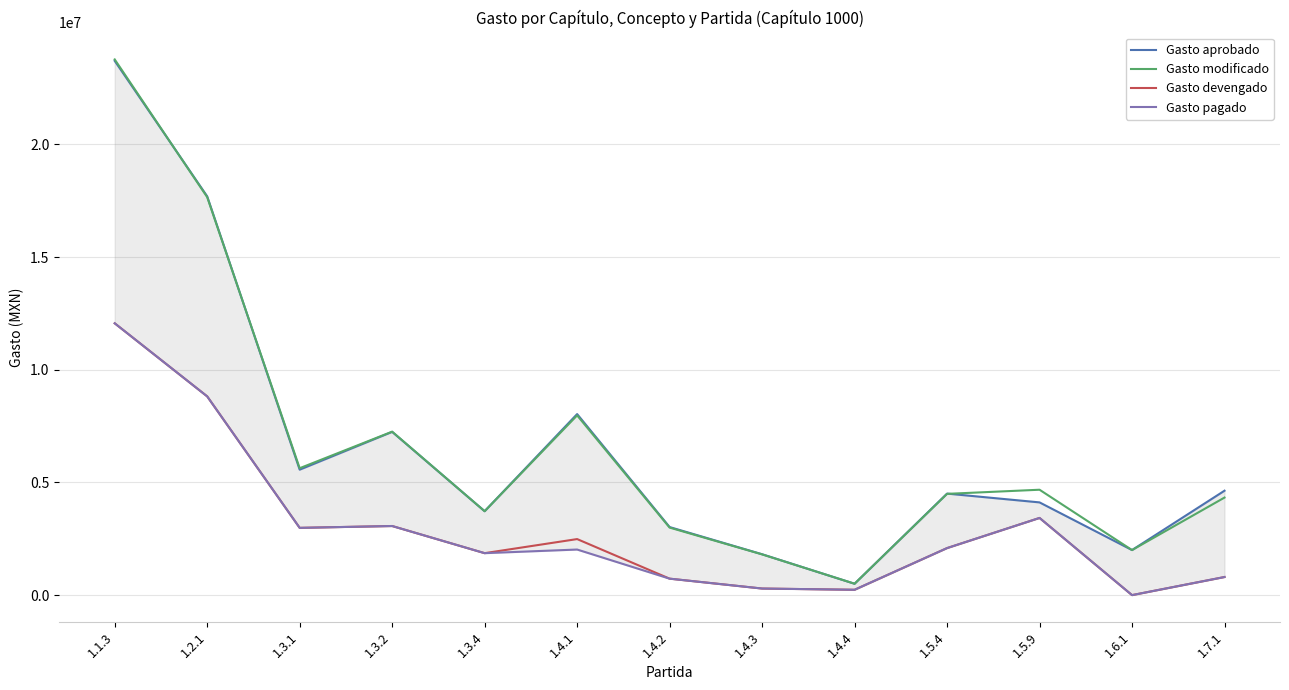

Rank the series by their maximum value, from lowest to highest.

Gasto devengado, Gasto pagado, Gasto aprobado, Gasto modificado